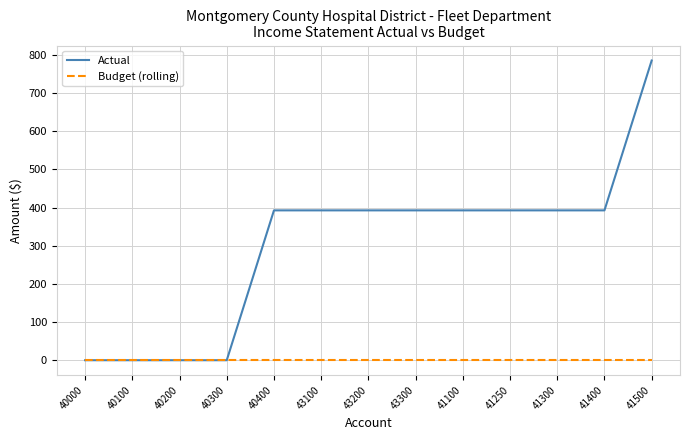

At which category does the chart reach its peak across all series?

41500